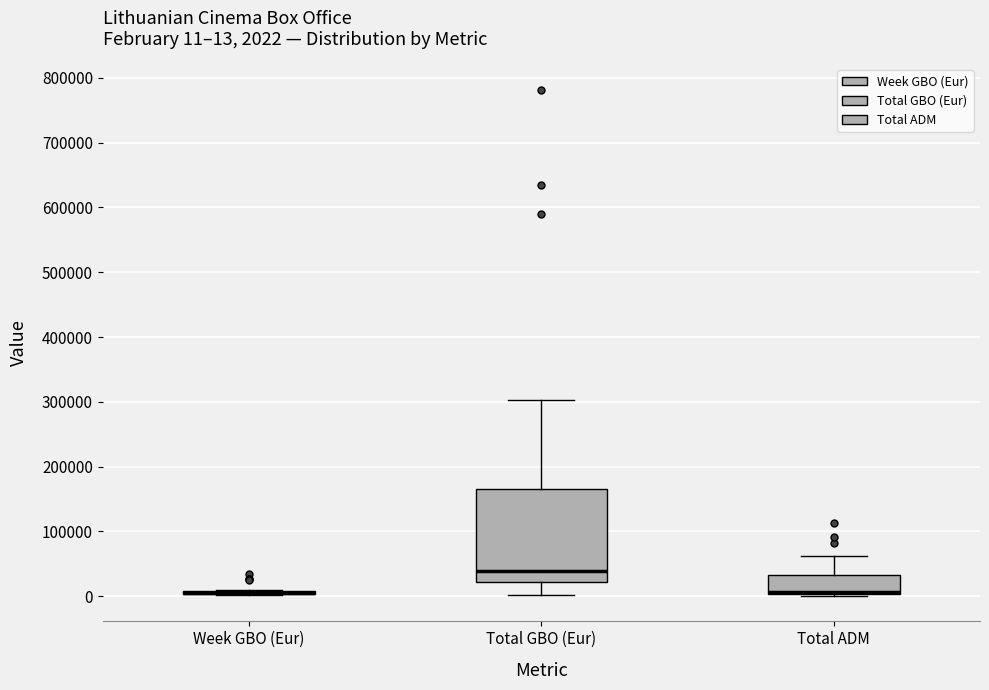

Which box is the tallest, from its lower edge to its upper edge?

Total GBO (Eur)